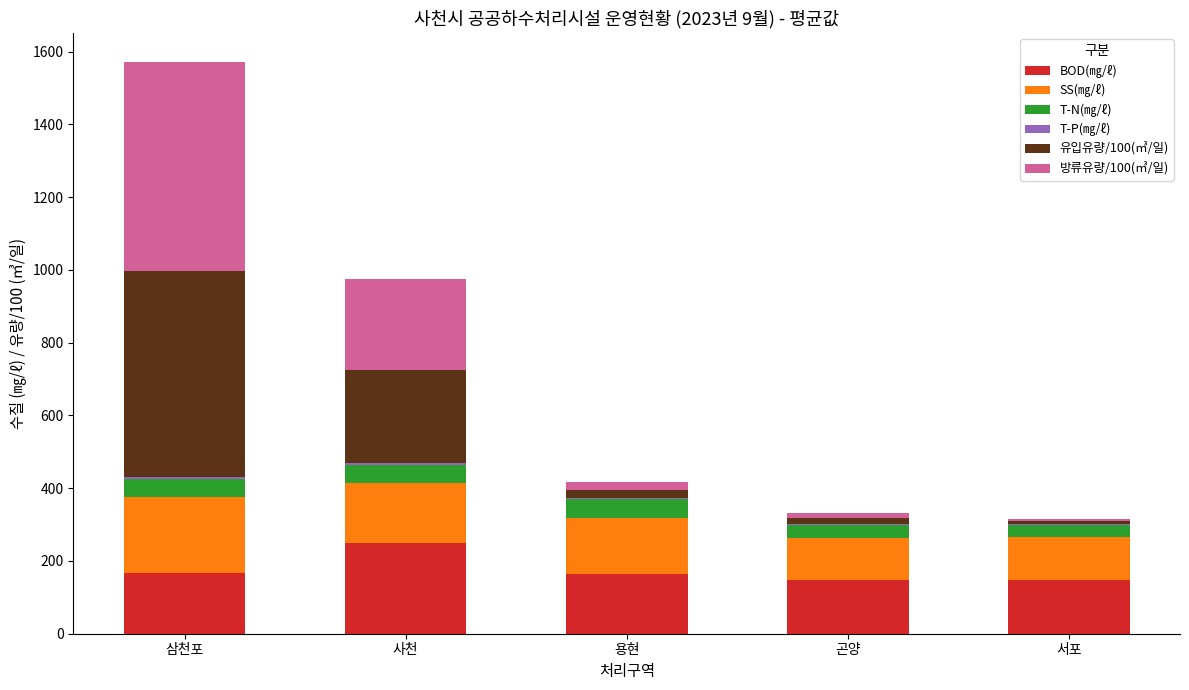

The BOD(㎎/ℓ) series shows 148.1 at 서포. True or false?

True